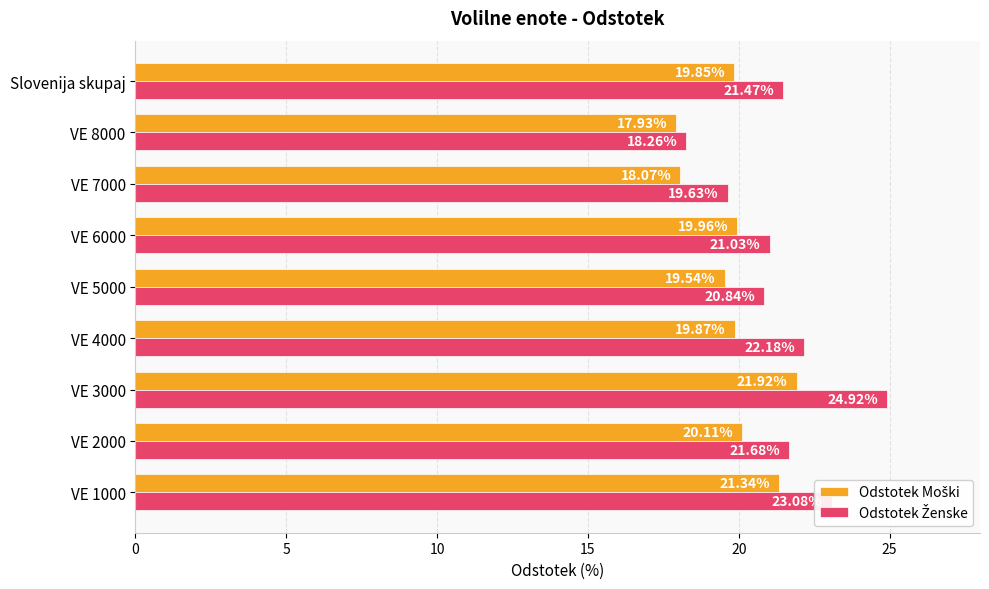

What is the difference between the highest and lowest values at VE 2000?

1.6